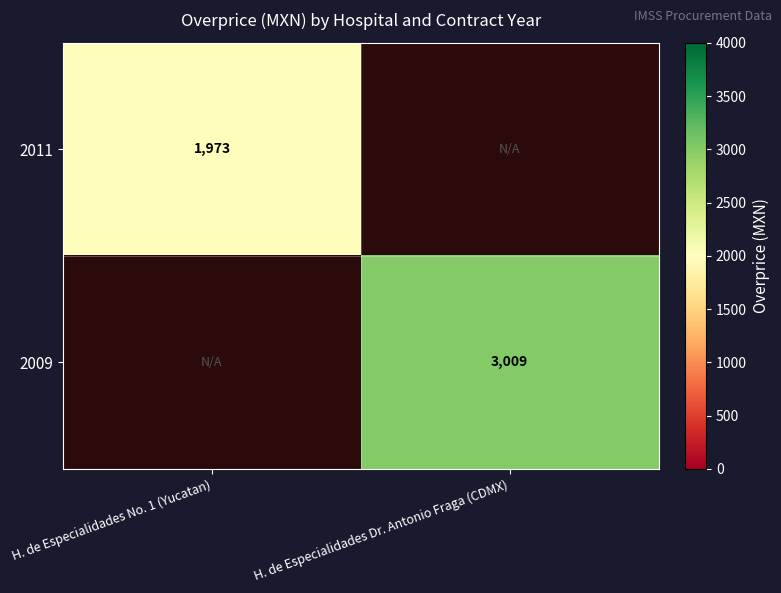

Is the value of 2011 at H. de Especialidades No. 1 (Yucatan) greater than the value of 2009 at H. de Especialidades Dr. Antonio Fraga (CDMX)?

No